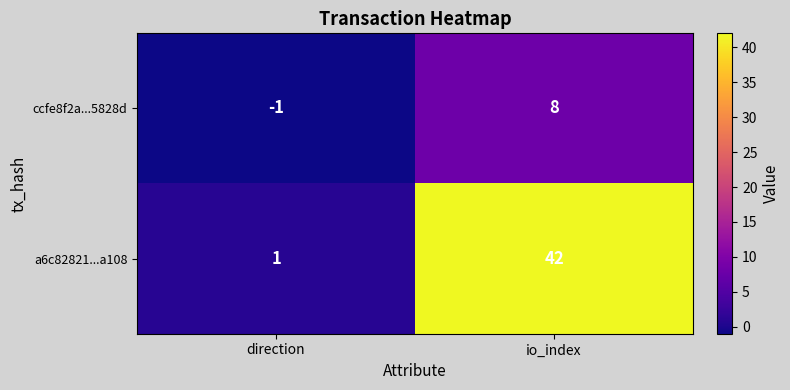

Reading left to right, extract all data points from this chart.

ccfe8f2a...5828d: direction=-1	io_index=8
a6c82821...a108: direction=1	io_index=42